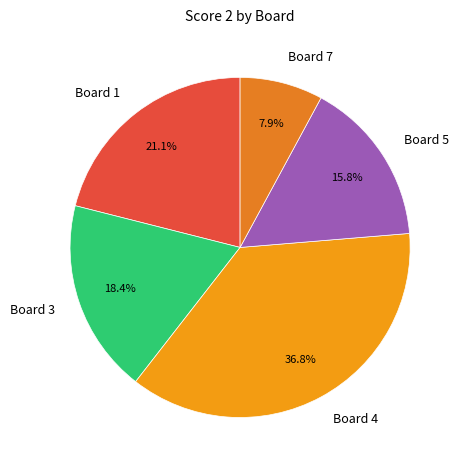

How many segments does this pie chart have?

5